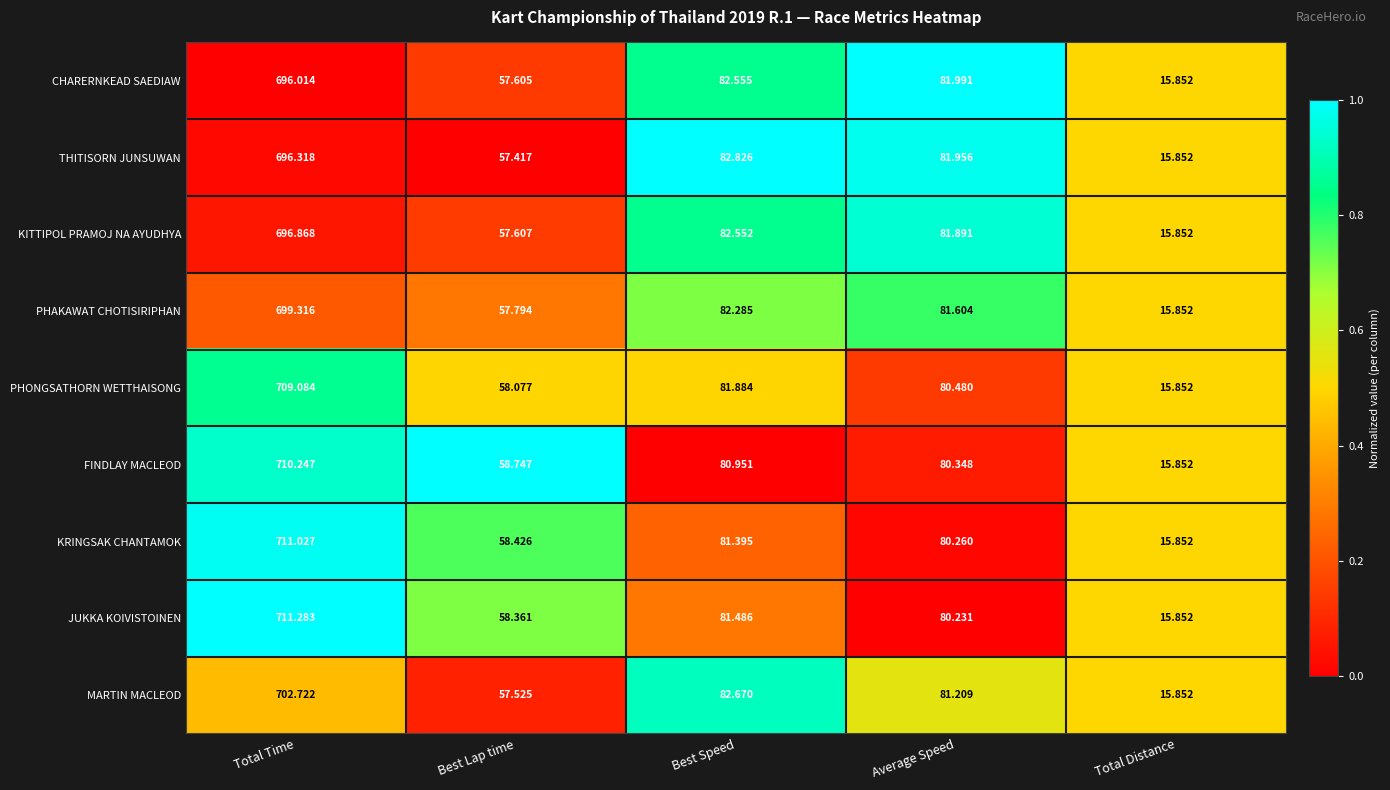

At which label is MARTIN MACLEOD closest to 359?

Best Speed